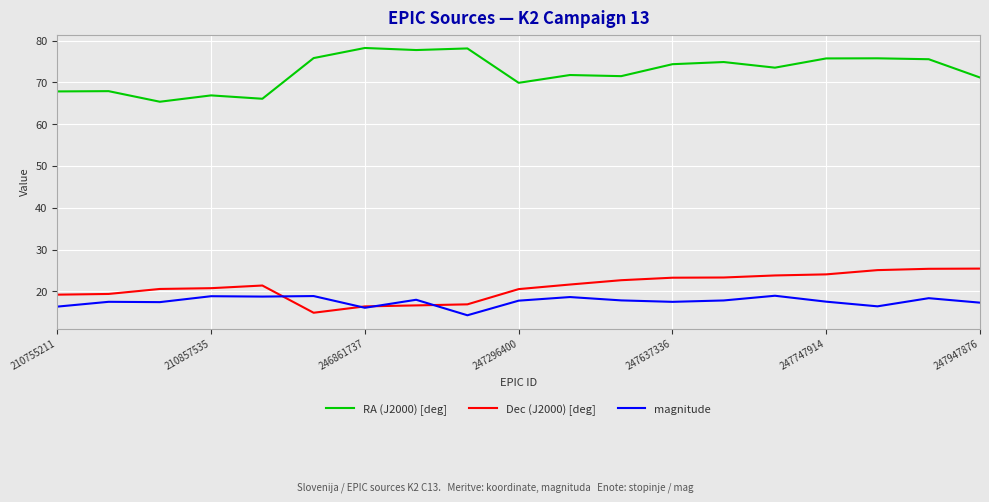

Which series has the largest total across all categories?

RA (J2000) [deg]